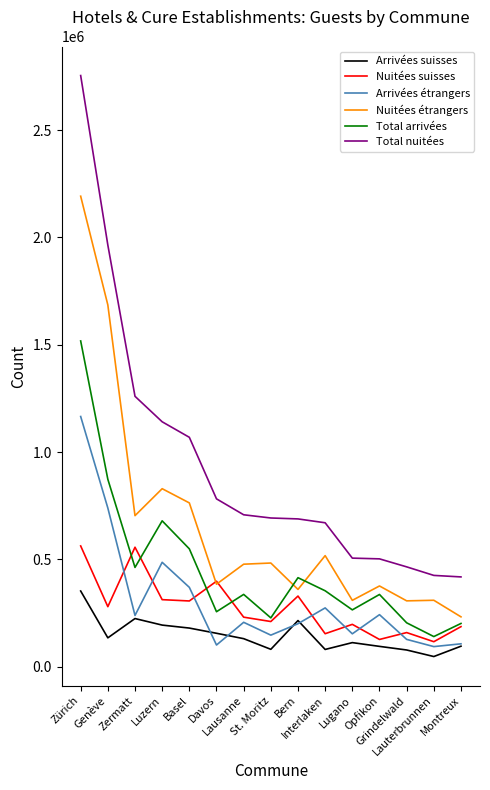

Which series has the widest spread of values?

Total nuitées